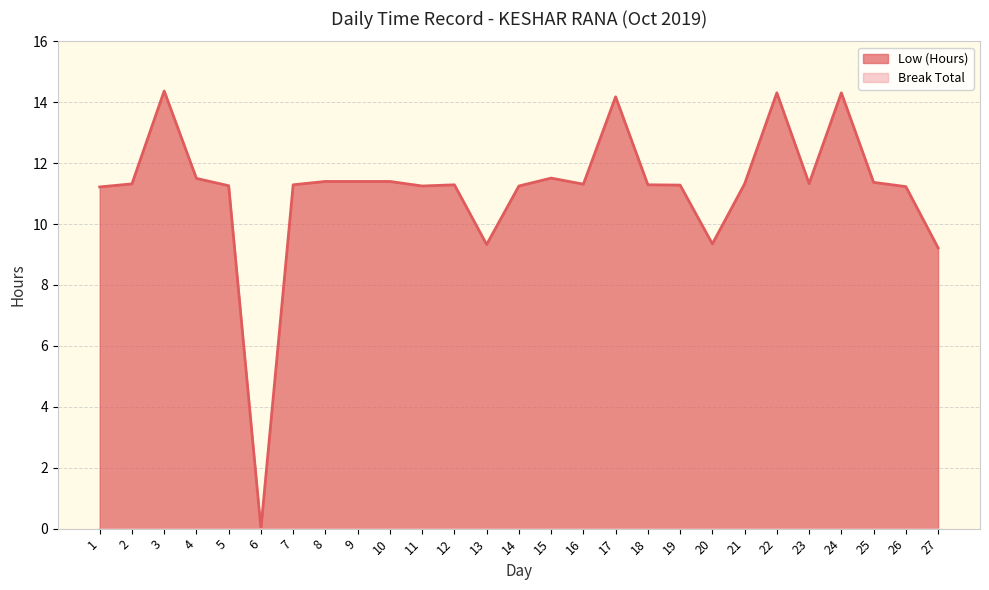

Rank the categories by value from highest to lowest.

3, 22, 24, 17, 15, 4, 8, 9, 10, 25, 23, 2, 21, 16, 7, 12, 18, 19, 5, 11, 14, 26, 1, 20, 13, 27, 6